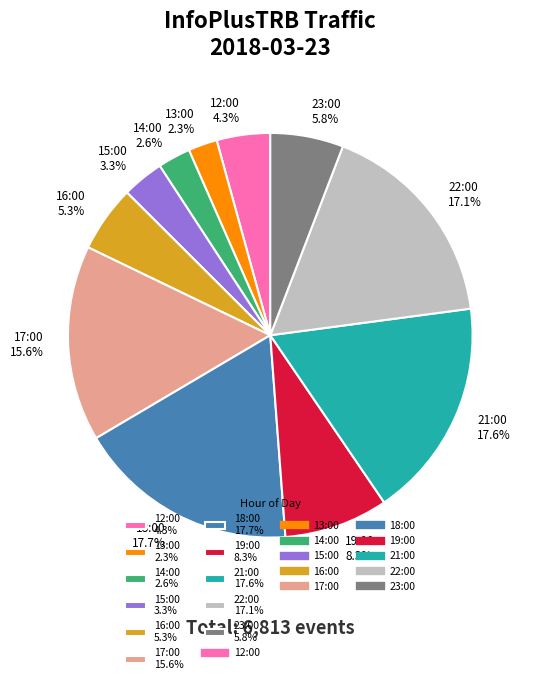

Between 16:00 5.3% and 23:00 5.8%, which is larger?

23:00 5.8%